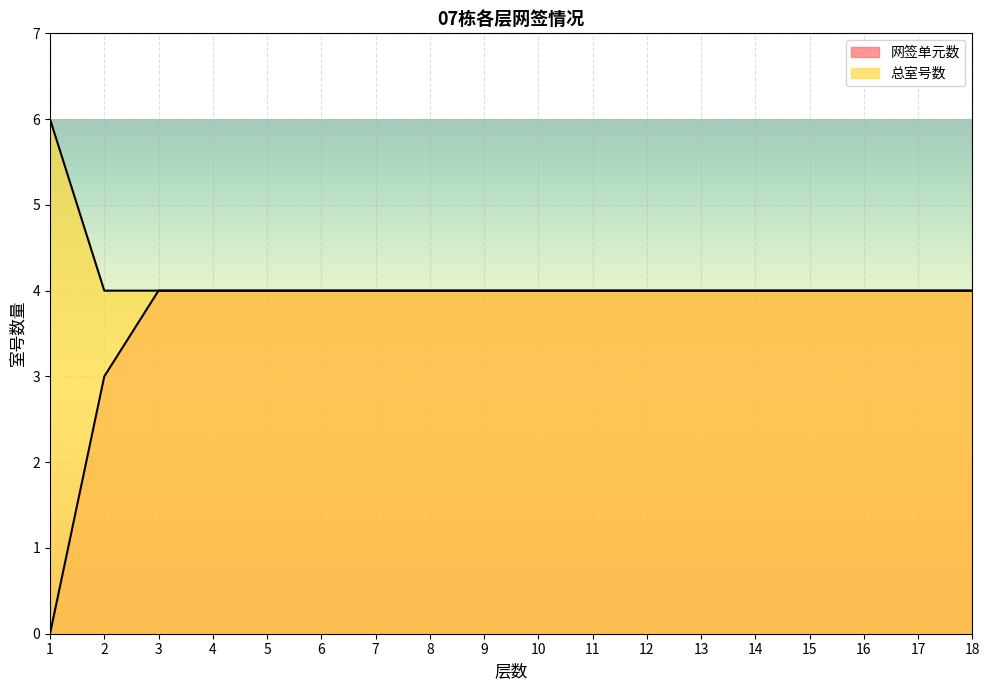

True or false: 总室号数 has a value of 4 at 3.

True